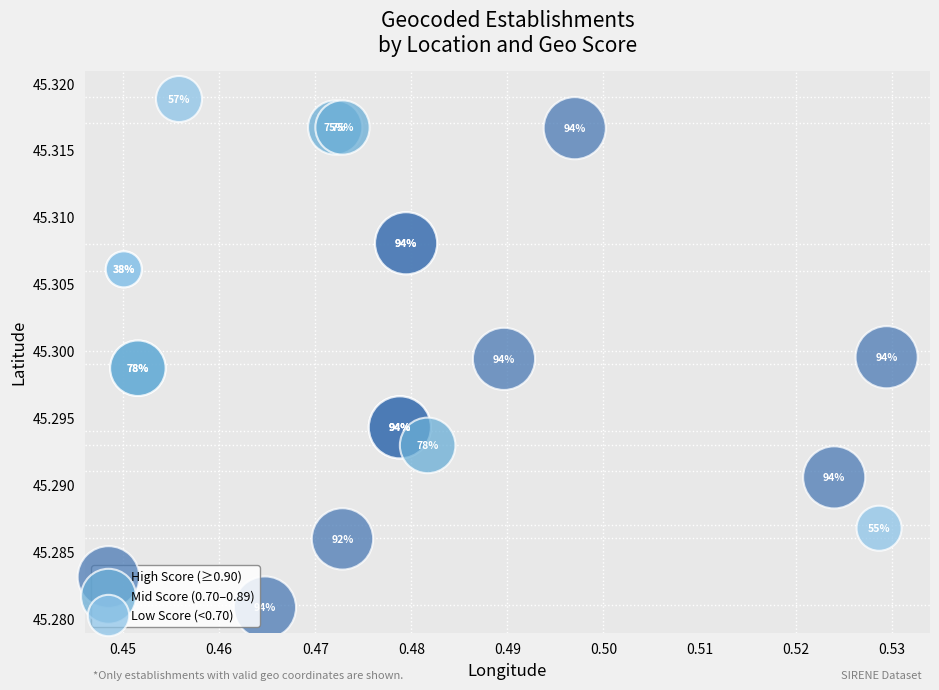

Which series contains the highest Y value?

Low Score (<0.70)